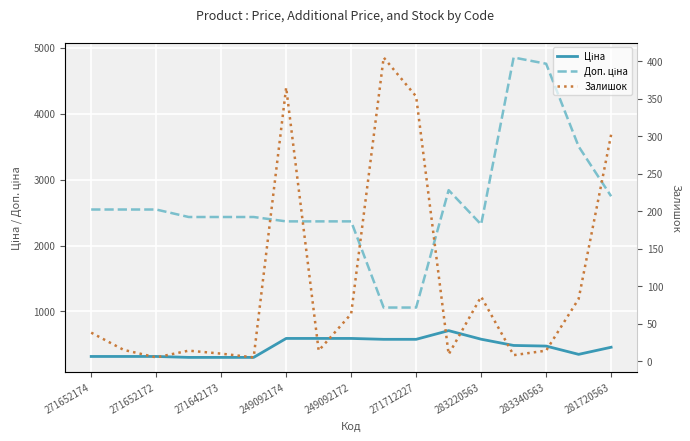

At which category does Залишок reach its first local valley?

271652172